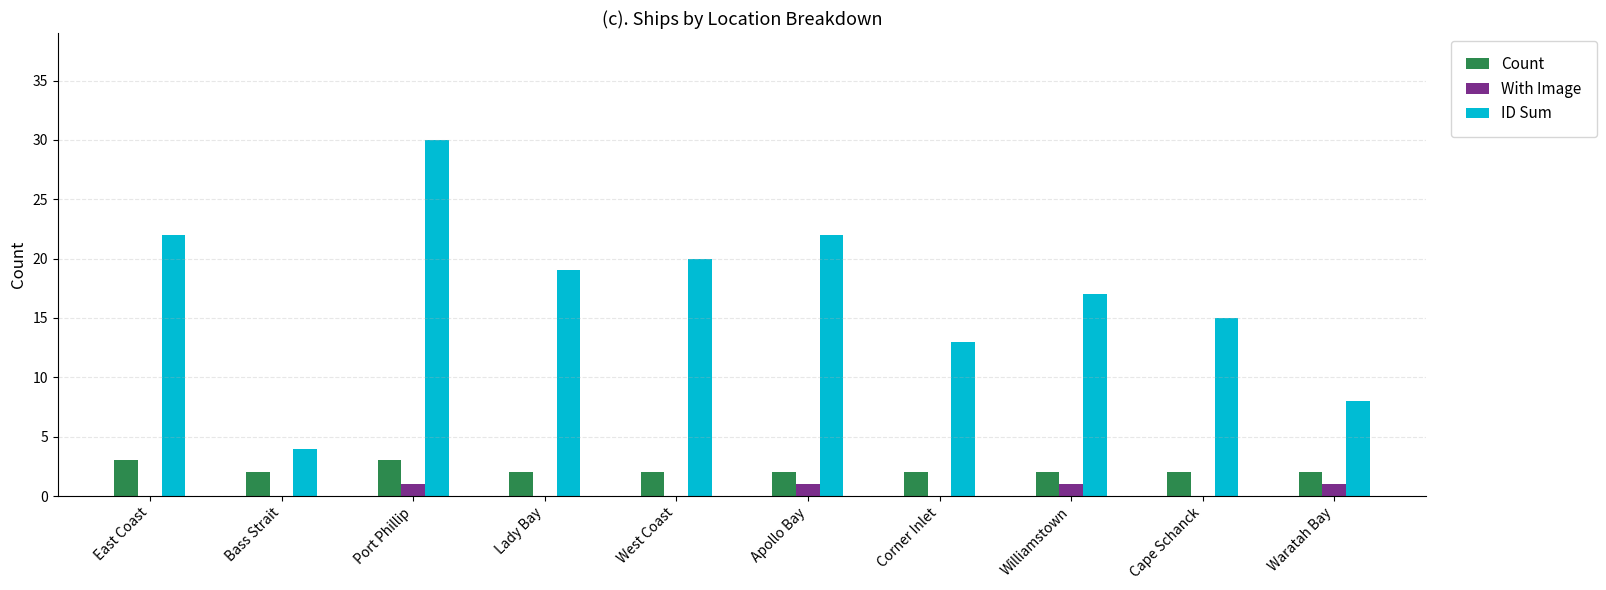

What is the highest value of the With Image series?

1